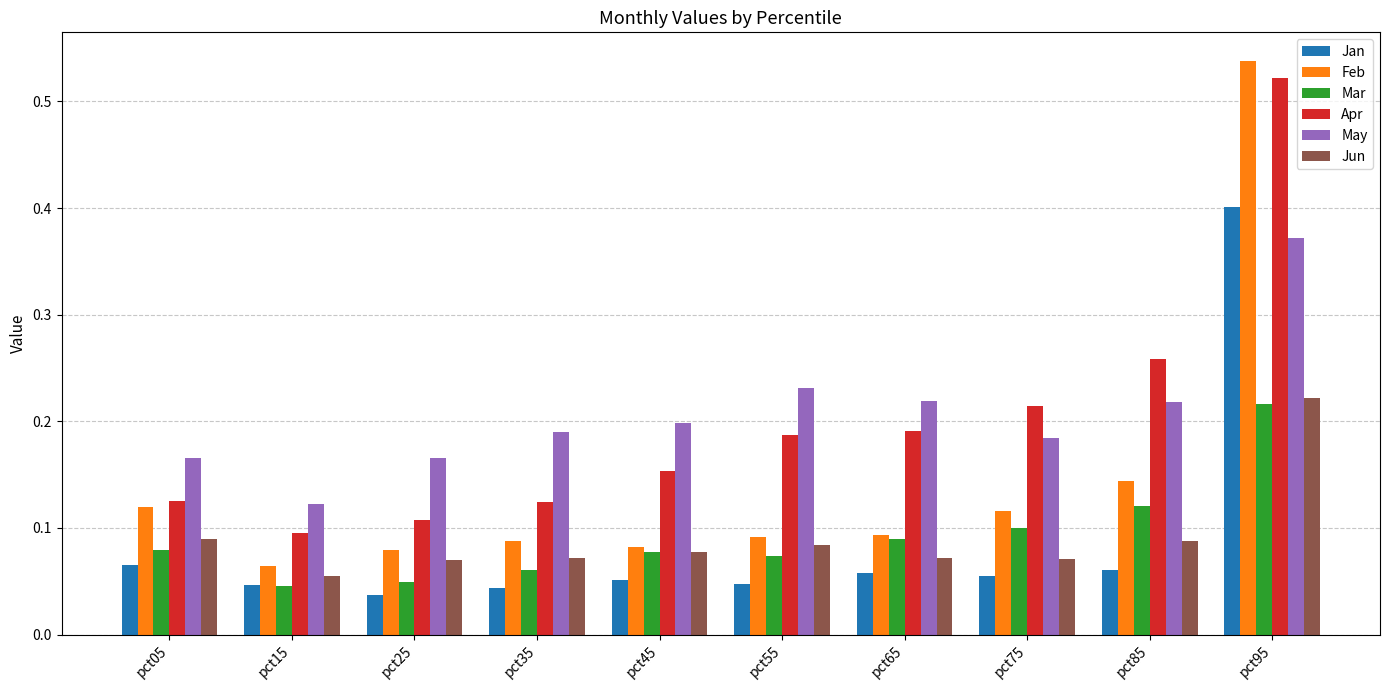

At which category is the sum across all series the highest?

pct95